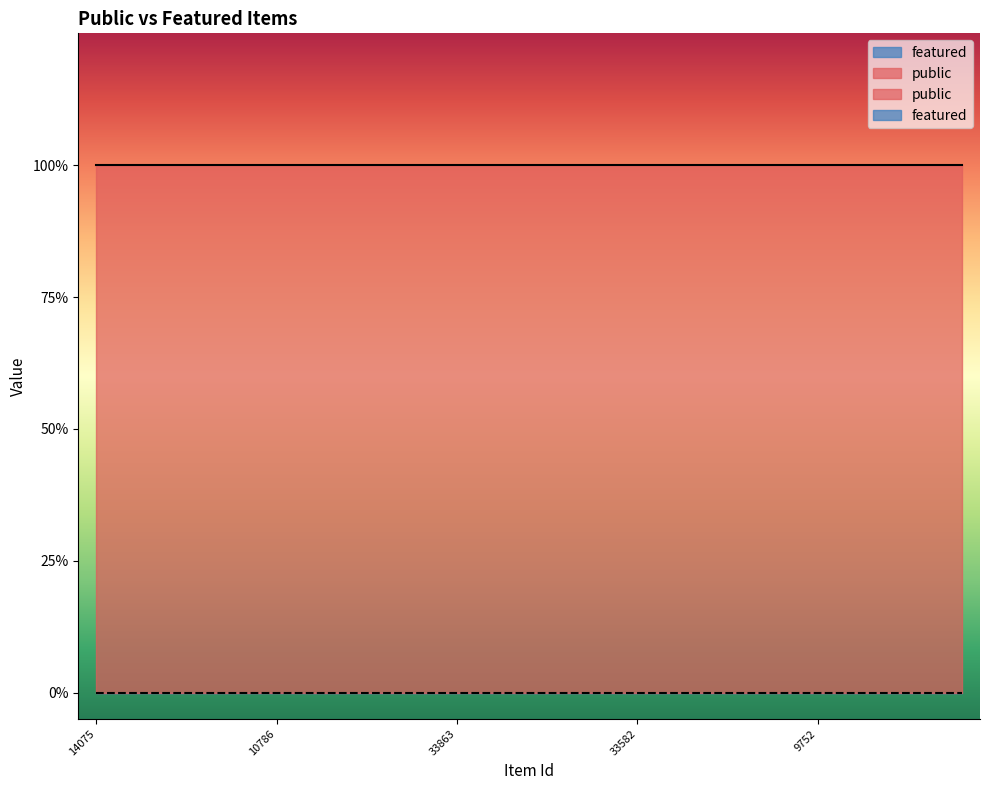

At which category is the sum across all series the highest?

14075